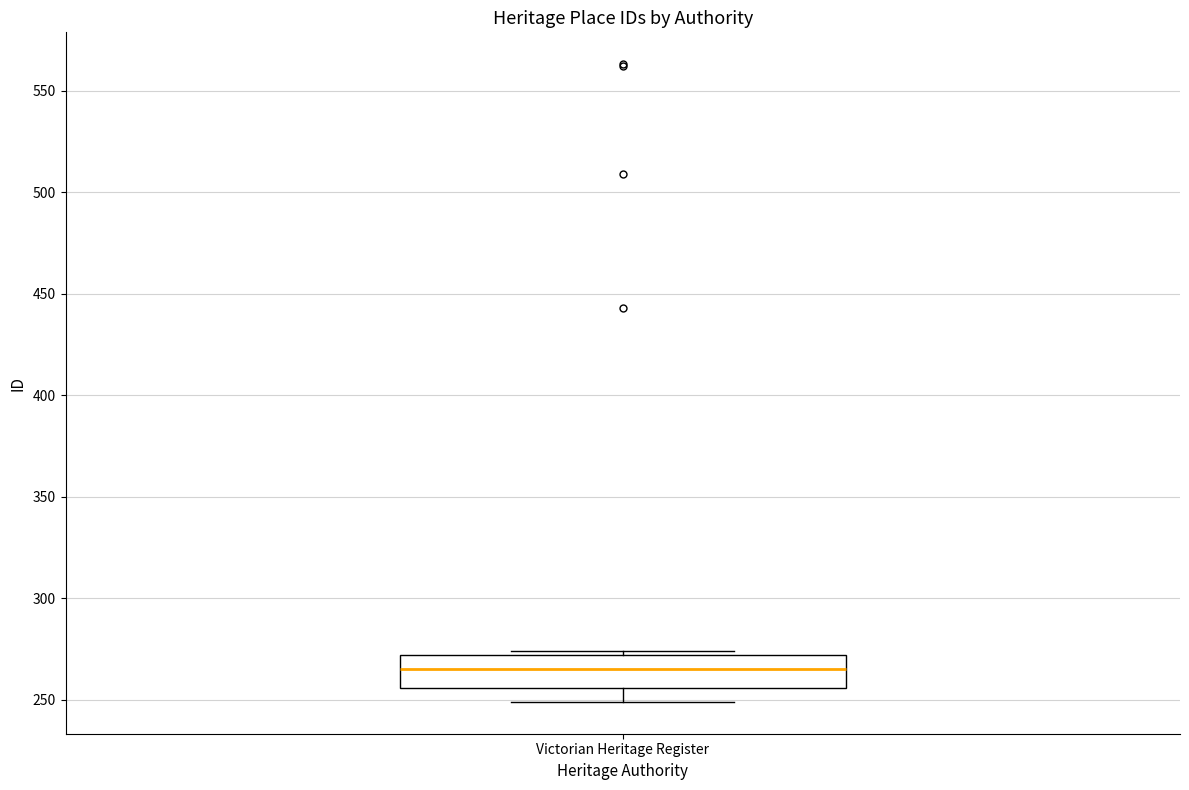

Where does the lower whisker of the box for Victorian Heritage Register end on the y-axis? The values are not printed on the chart, so give them approximately, as read against the axis.

250